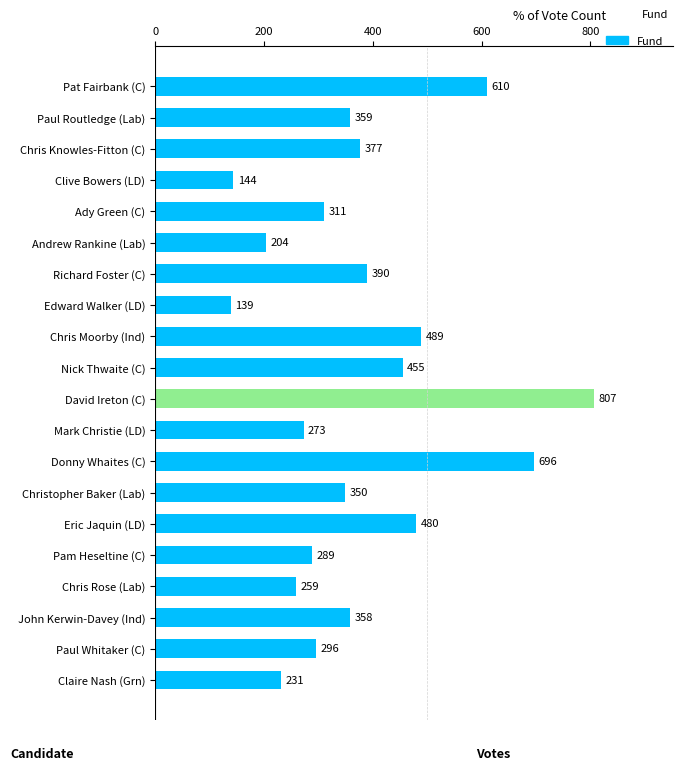

What is the value of the 12th bar from the top?

273